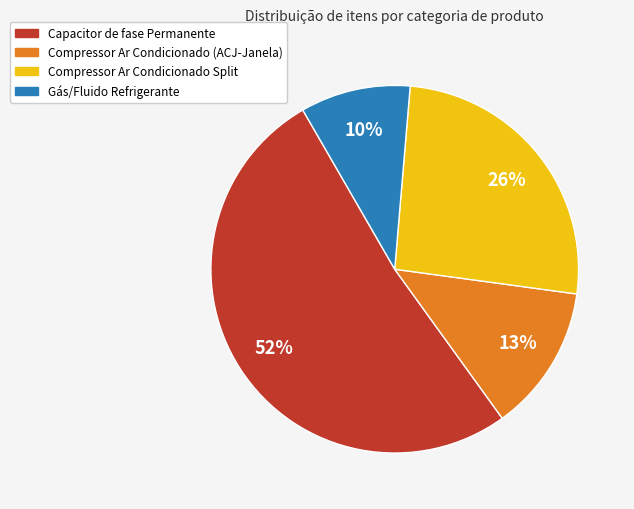

Which category has the smallest portion of the pie?

Gás/Fluido Refrigerante